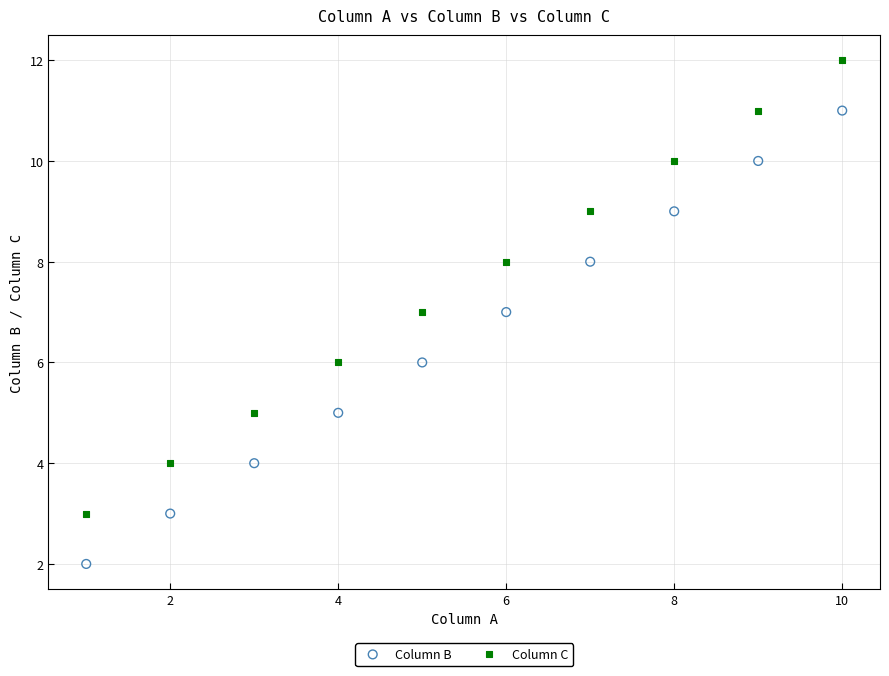

Which series reaches the minimum Y coordinate?

Column B